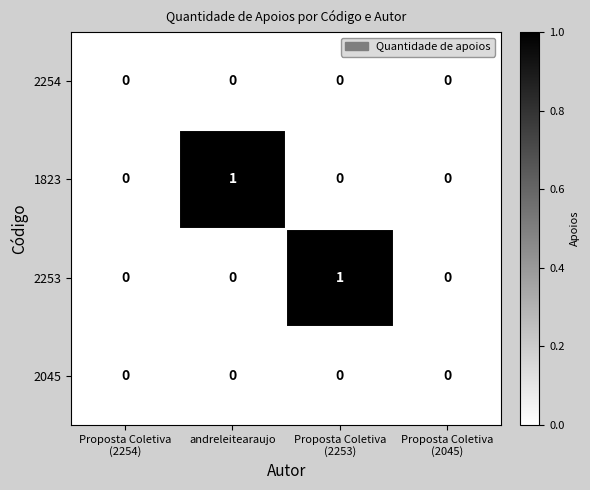

Reading left to right, list all the values displayed in this chart.

2254: 0	0	0	0
1823: 0	1	0	0
2253: 0	0	1	0
2045: 0	0	0	0